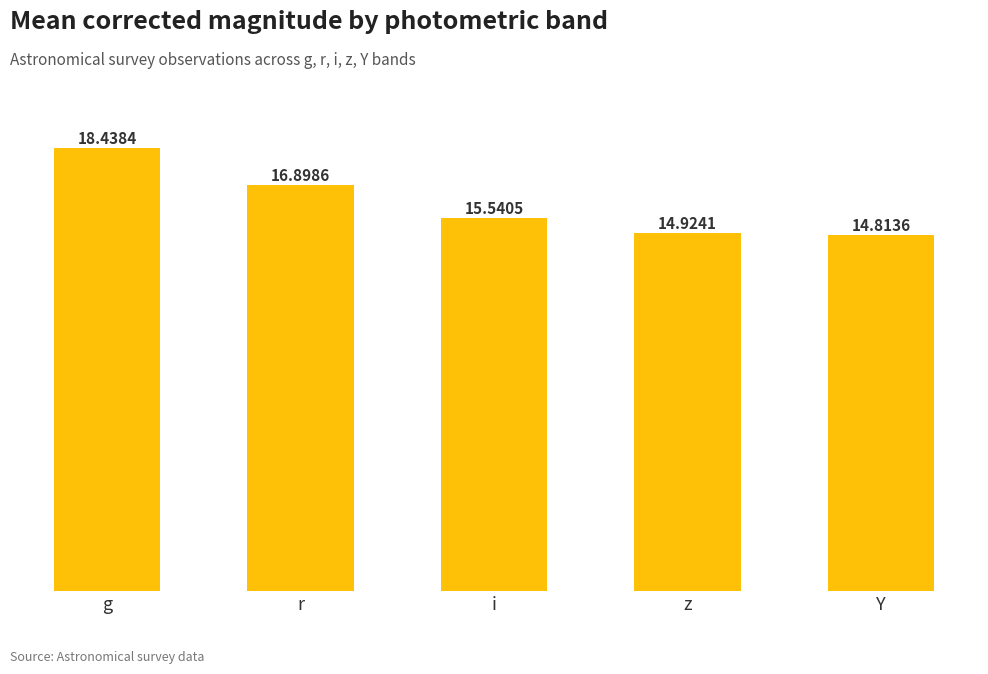

Reading right to left, extract all data points from this chart.

Y=14.8	z=14.9	i=15.5	r=16.9	g=18.4